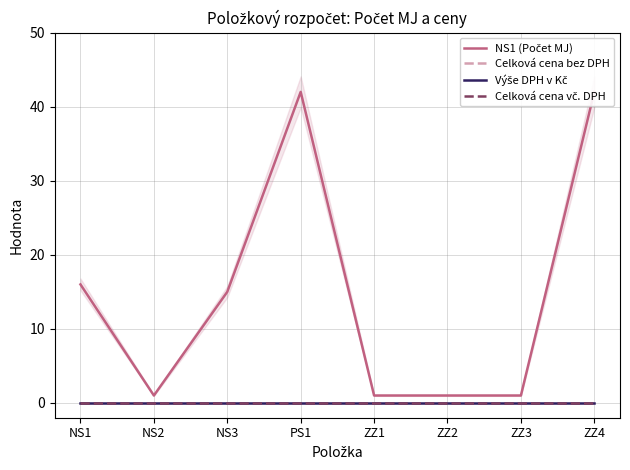

What position from the right is NS2?

7